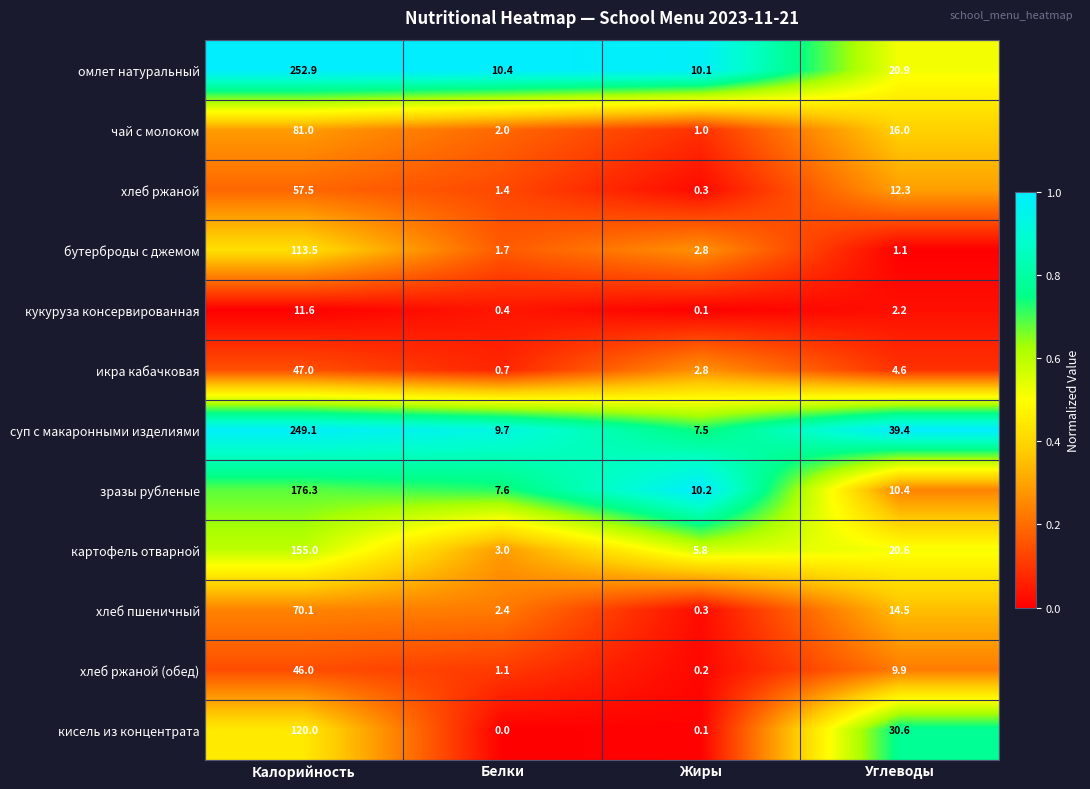

What is the maximum value shown in the chart?

252.9